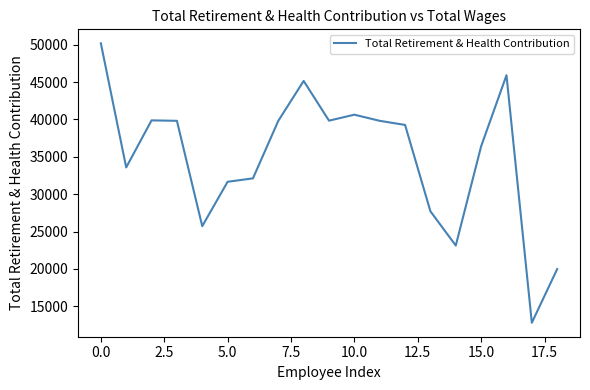

What is the difference between the maximum and minimum values?

37391